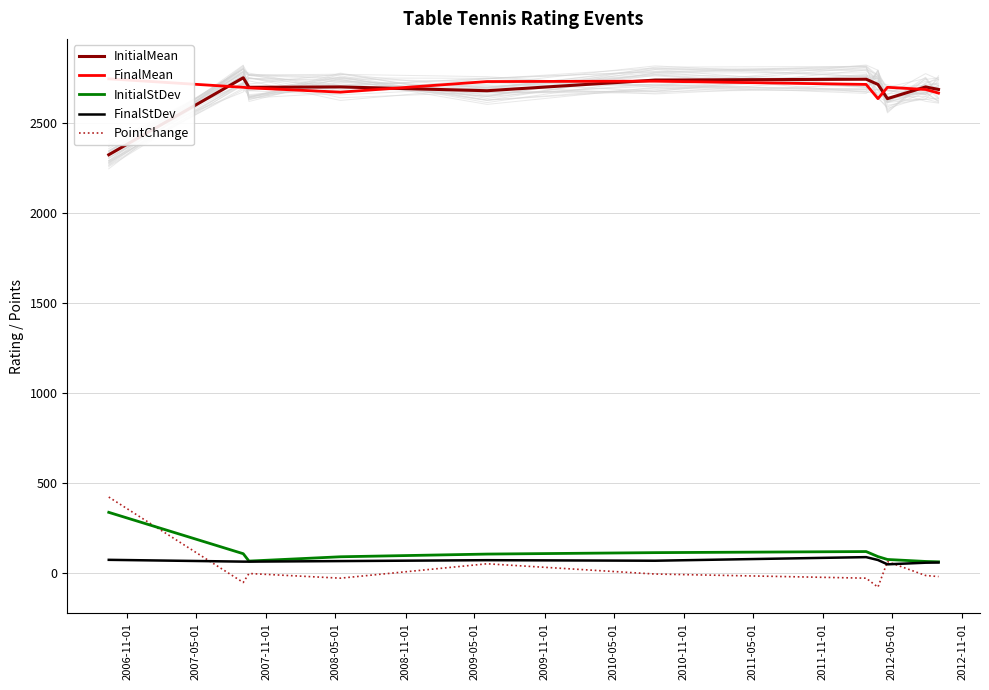

True or false: PointChange and InitialMean intersect in this chart.

False